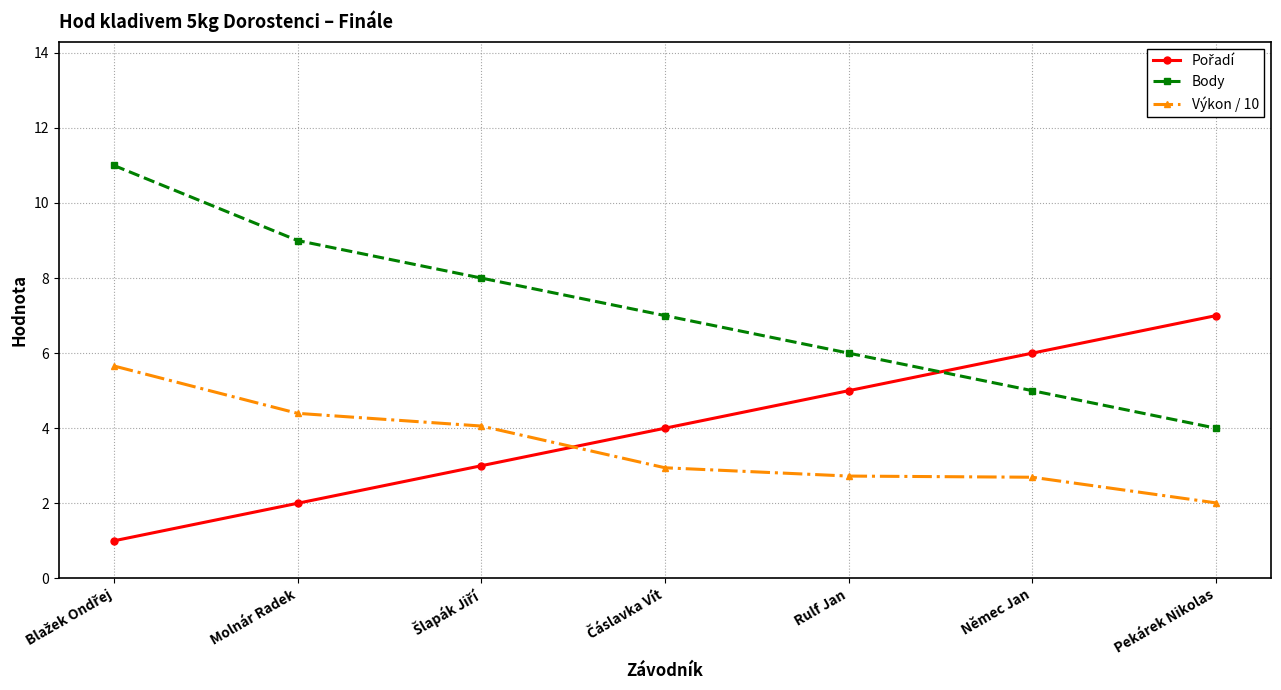

True or false: Body and Výkon / 10 cross at least once.

False